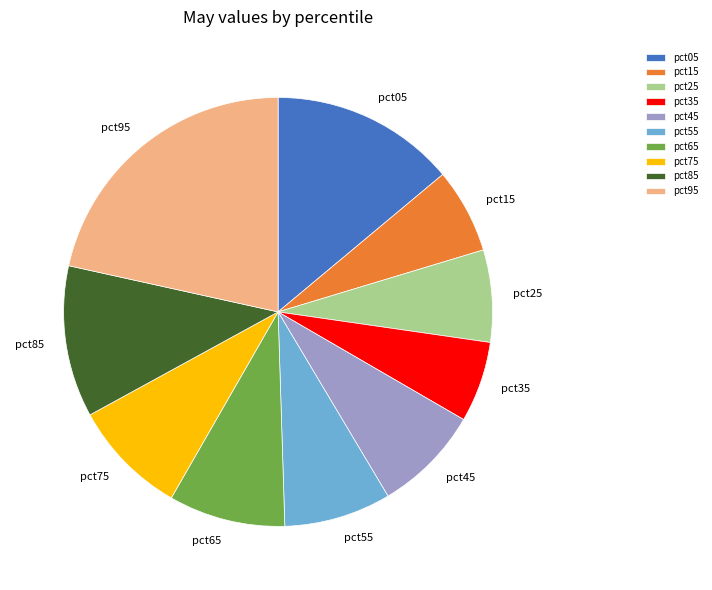

Is the sum of pct55 and pct25 greater than half?

No